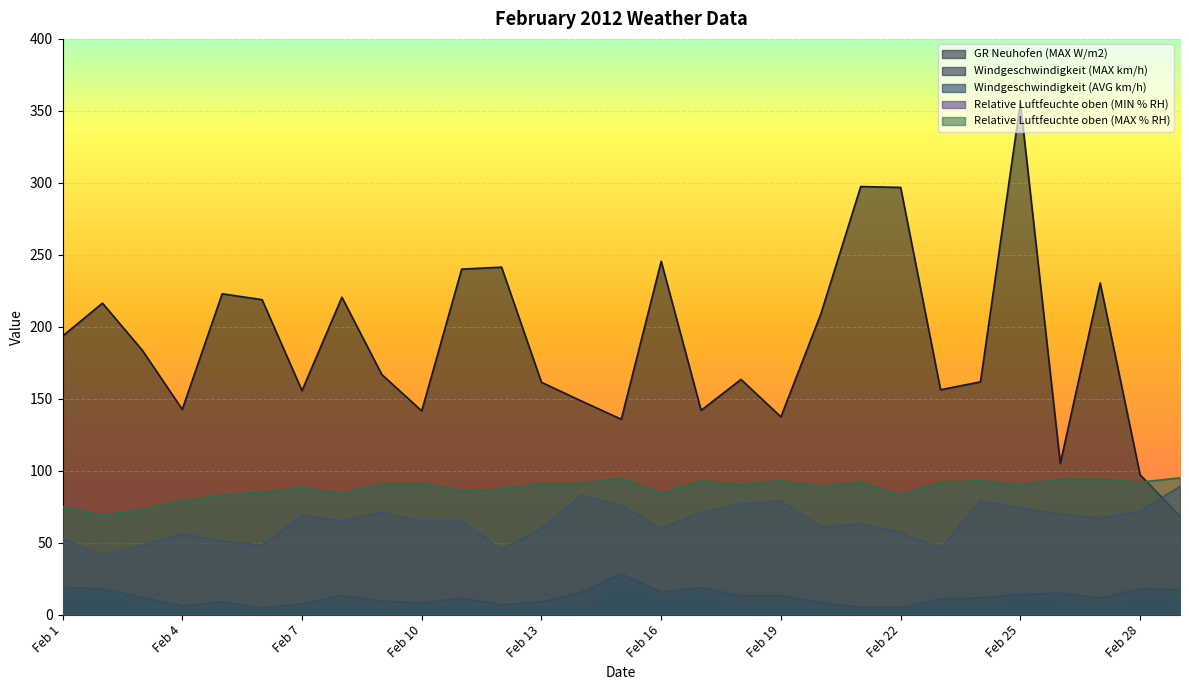

Rank the categories by GR Neuhofen (MAX W/m2) value from lowest to highest.

Feb 29, Feb 28, Feb 26, Feb 15, Feb 19, Feb 10, Feb 17, Feb 4, Feb 14, Feb 7, Feb 23, Feb 13, Feb 24, Feb 18, Feb 9, Feb 3, Feb 1, Feb 20, Feb 2, Feb 6, Feb 8, Feb 5, Feb 27, Feb 11, Feb 12, Feb 16, Feb 22, Feb 21, Feb 25